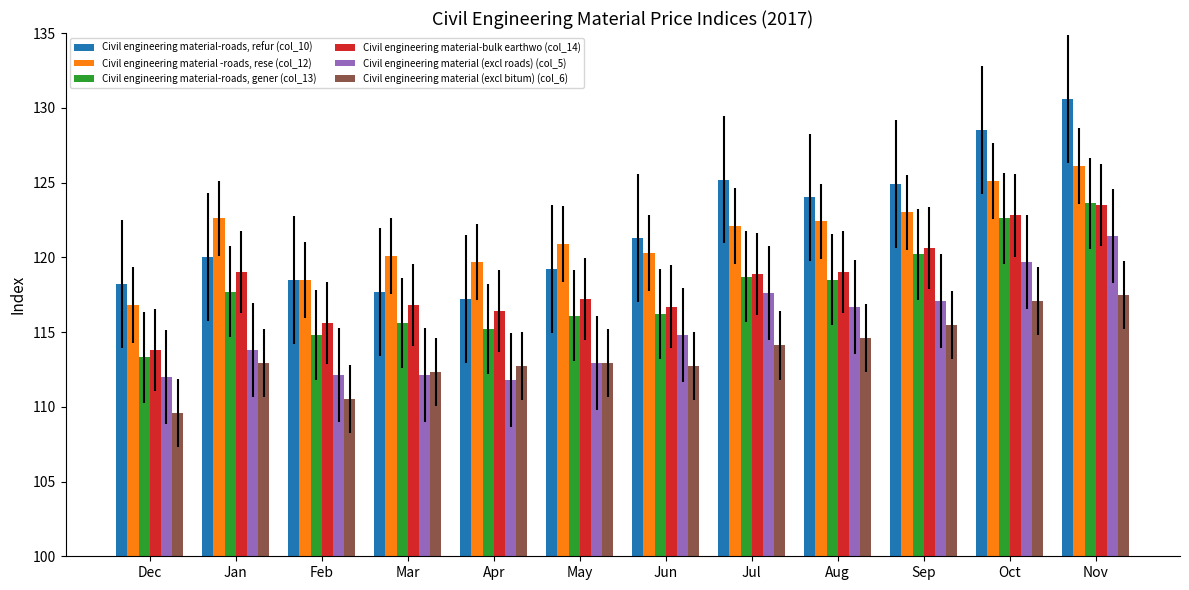

What is the sum of the Civil engineering material -roads, rese (col_12) values at Apr and Feb?

238.2